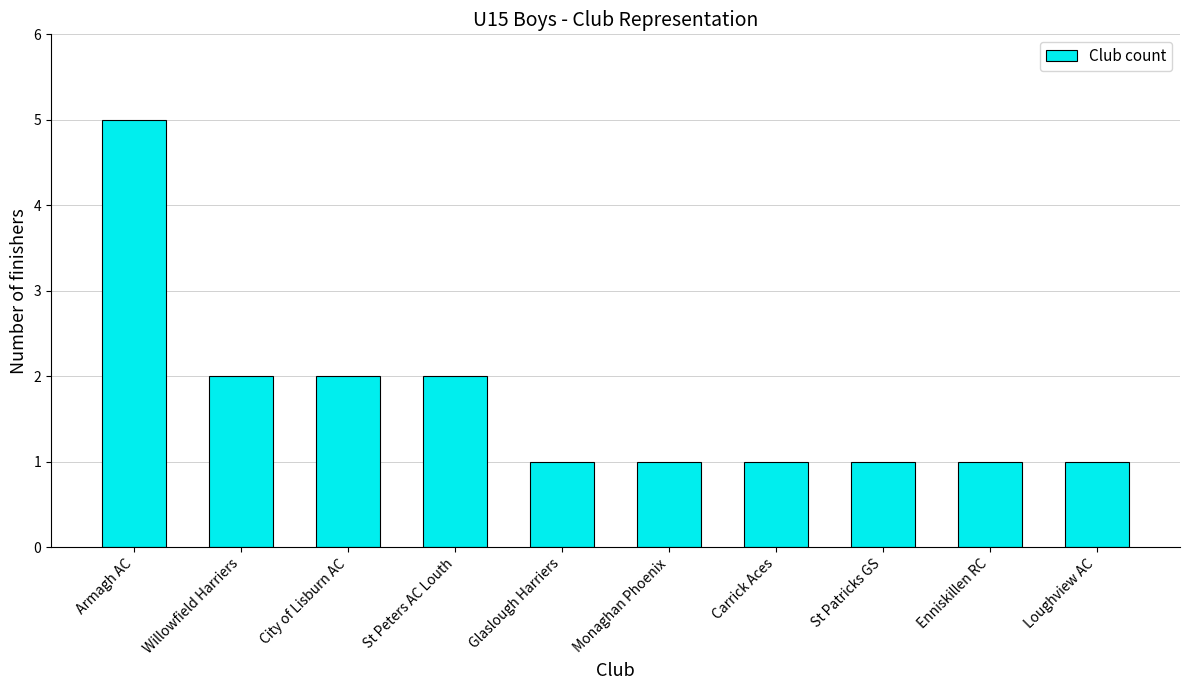

What is the label of the 3rd bar from the left?

City of Lisburn AC